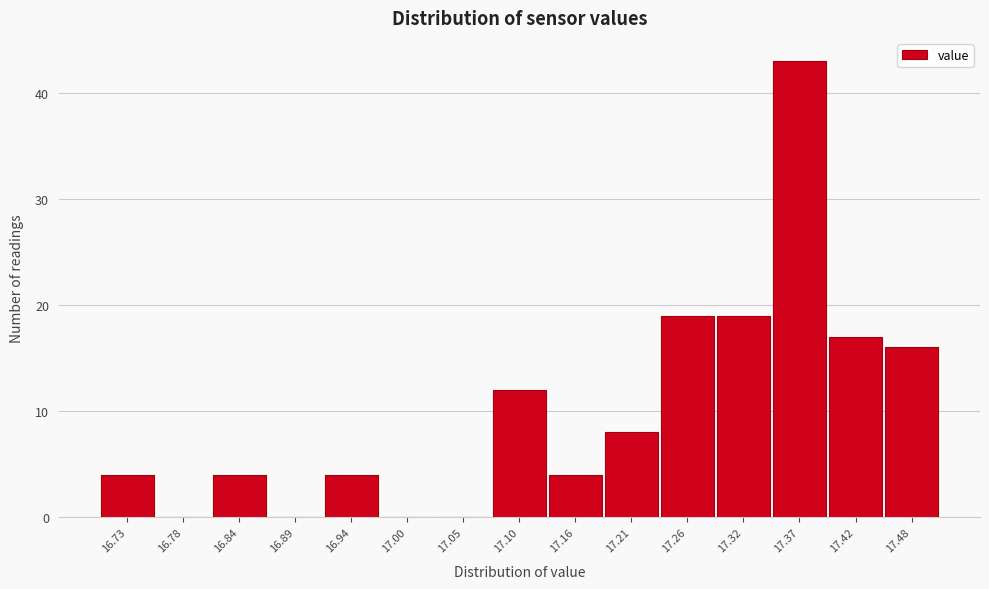

Reading left to right, what are all the values shown in this chart?

16.73=4	16.78=0	16.84=4	16.89=0	16.94=4	17.00=0	17.05=0	17.10=12	17.16=4	17.21=8	17.26=19	17.32=19	17.37=43	17.42=17	17.48=16